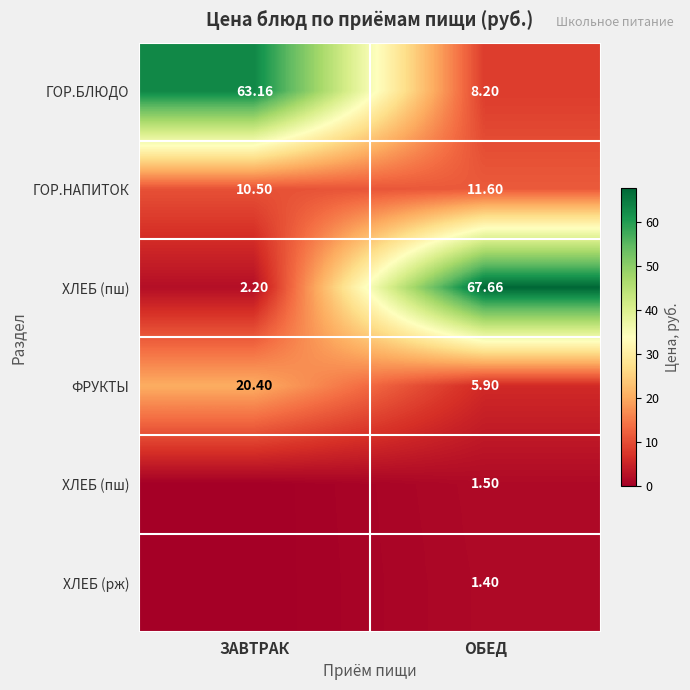

Count the number of categories in the chart.

2